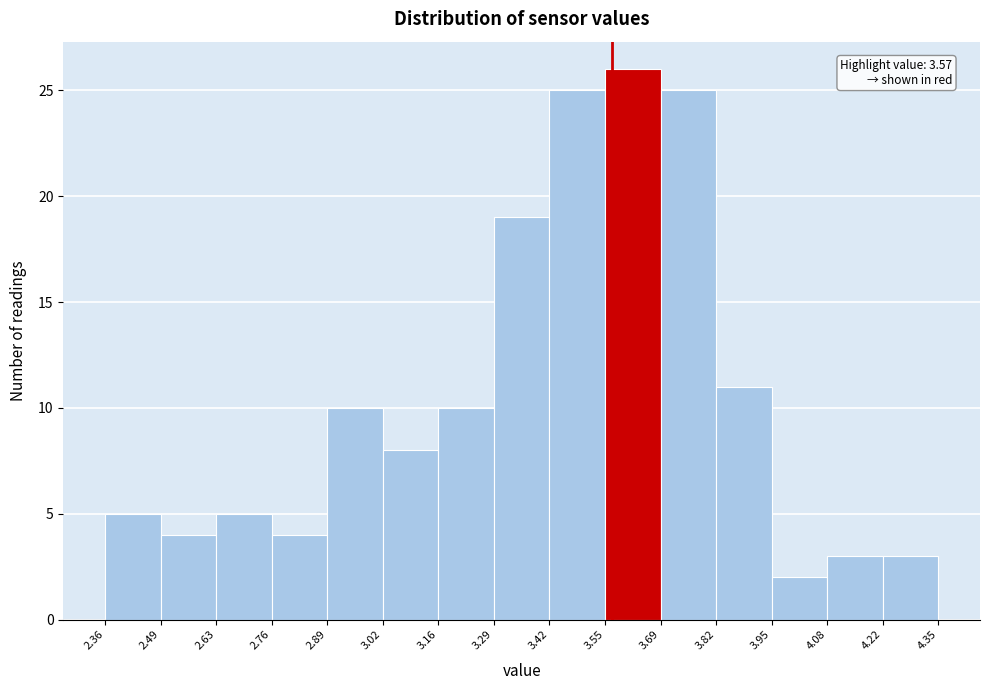

Over which range of the x-axis is the bar tallest?

3.55 to 3.69